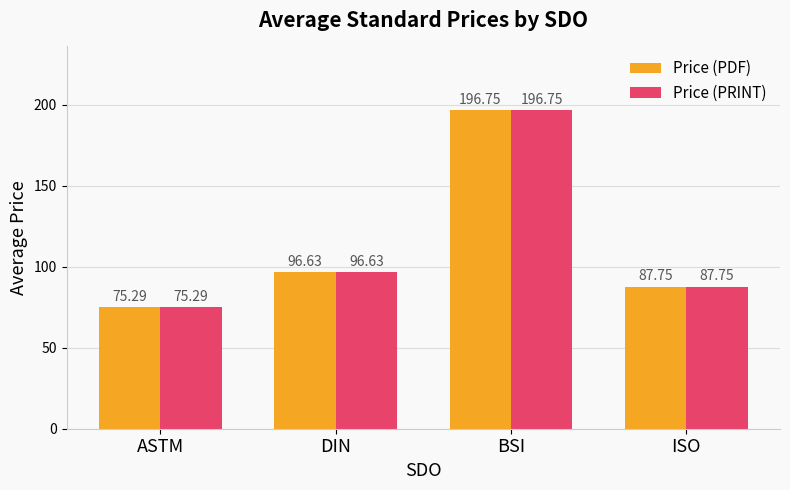

What is the maximum value shown in the chart?

196.8